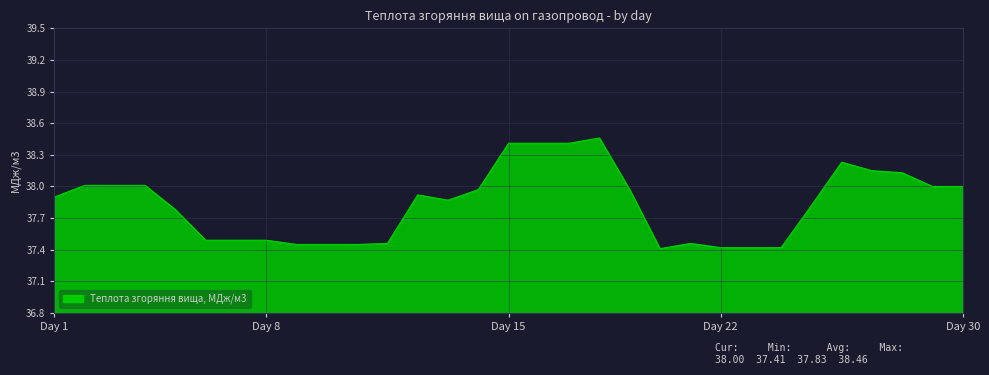

What is the minimum value shown in the chart?

37.4